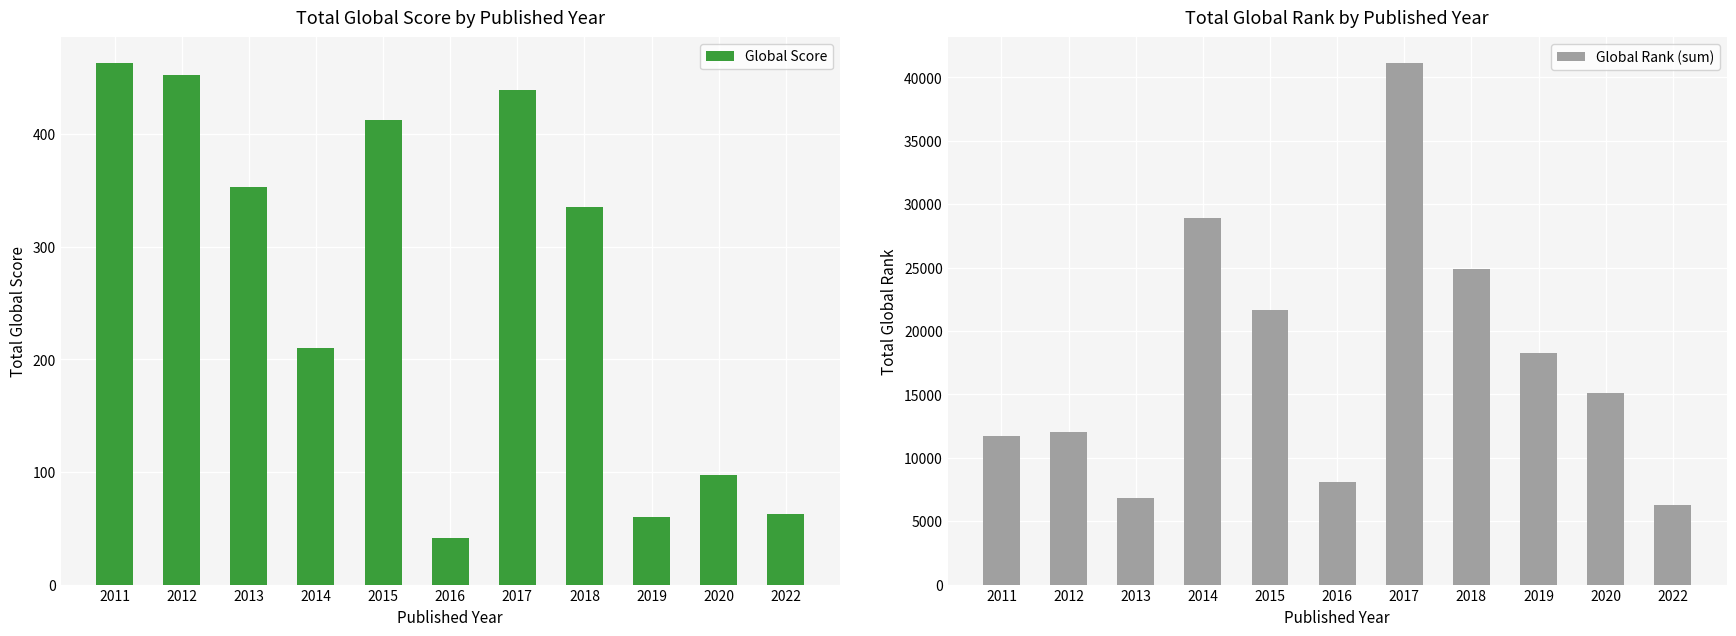

How many data points in Global Rank (sum) are above 15143?

5